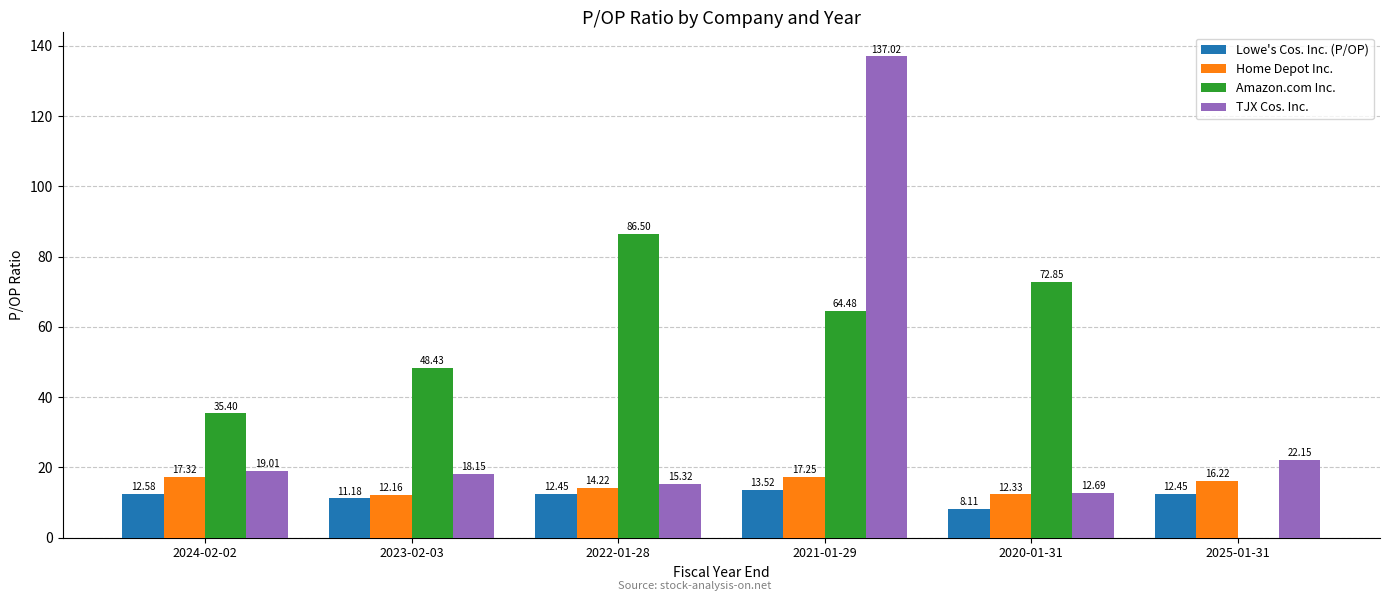

What is the sum of the Amazon.com Inc. values at 2024-02-02 and 2025-01-31?

35.4